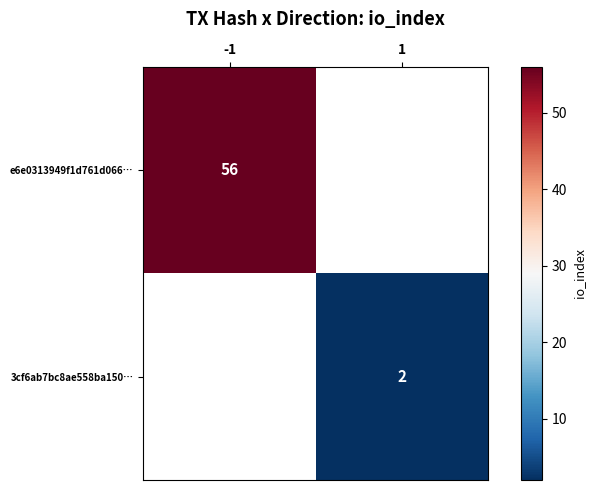

Is it true that e6e0313949f1d761d066… equals 56 at -1?

True